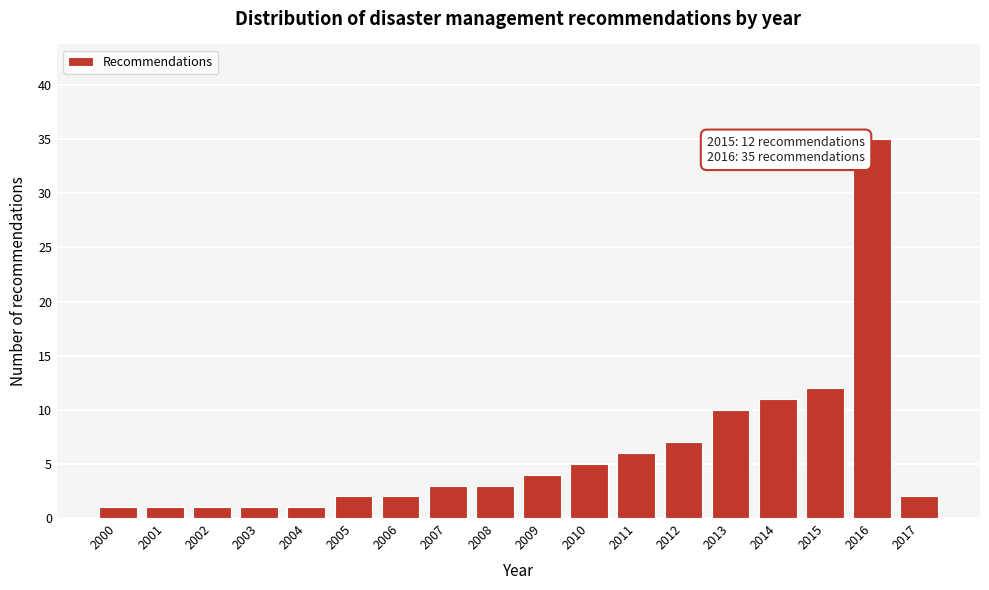

Reading left to right, extract all data points from this chart.

2000=1	2001=1	2002=1	2003=1	2004=1	2005=2	2006=2	2007=3	2008=3	2009=4	2010=5	2011=6	2012=7	2013=10	2014=11	2015=12	2016=35	2017=2